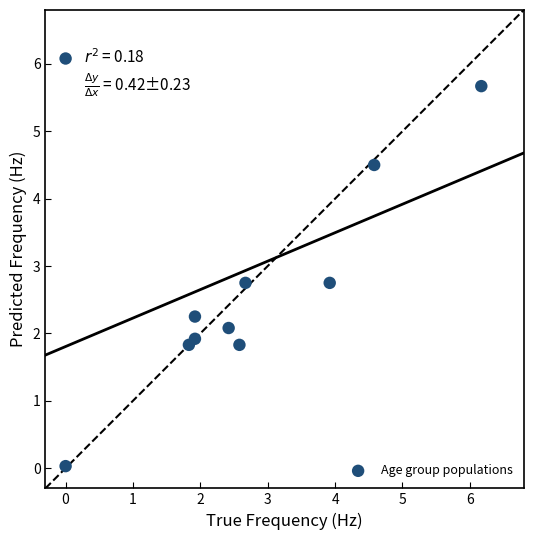

What is the average X value?

2.5